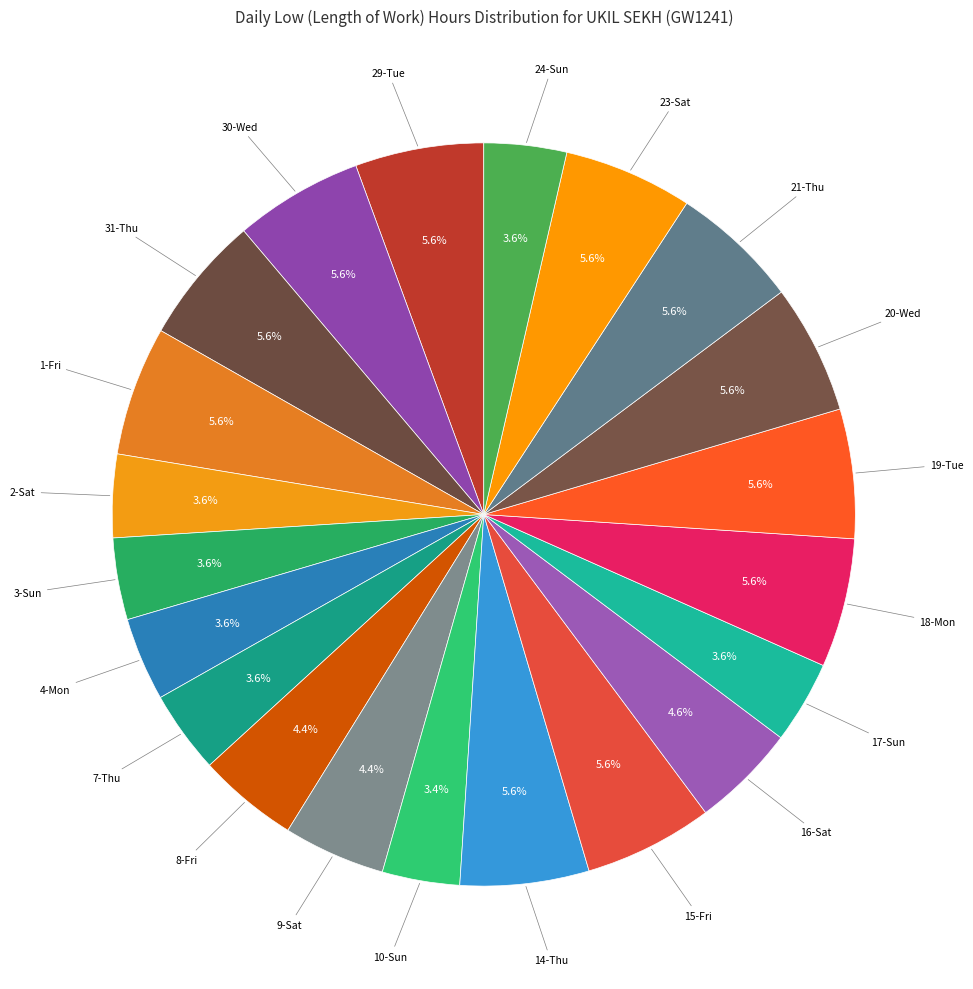

Count the number of slices in the pie.

21